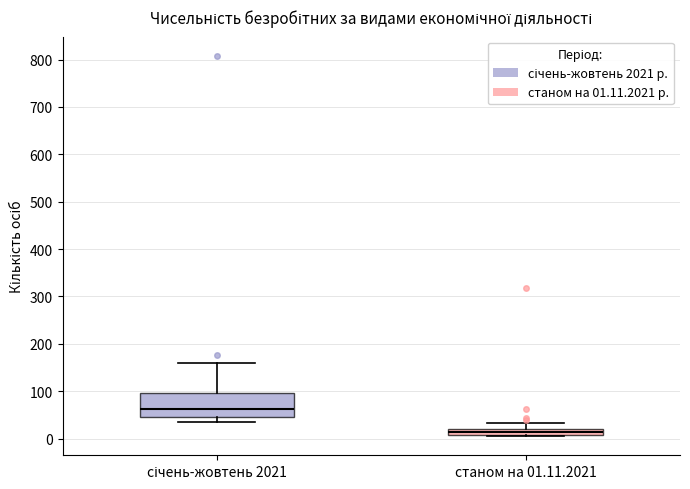

Where is the upper edge of the box for станом на 01.11.2021 on the y-axis? The values are not printed on the chart, so give them approximately, as read against the axis.

20